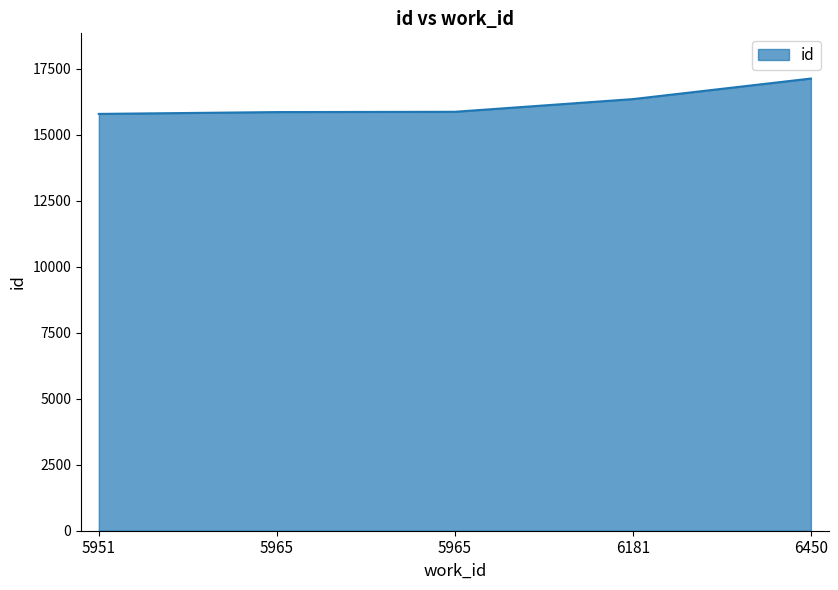

How many lines are shown in the chart?

1